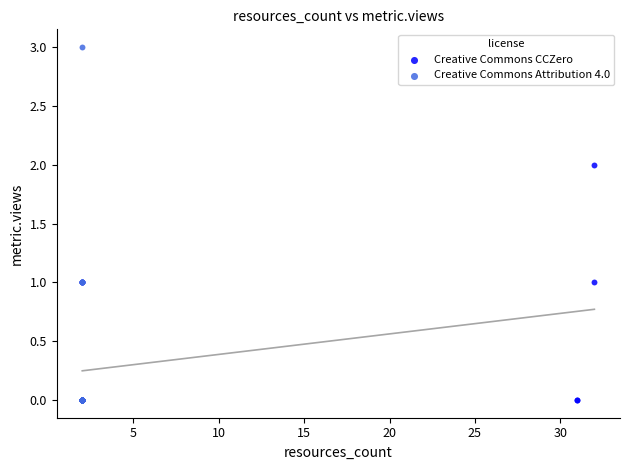

Which series has the widest spread of Y values?

Creative Commons Attribution 4.0